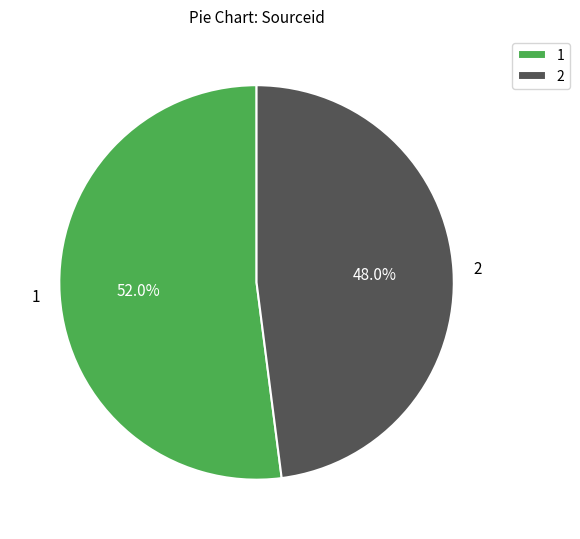

To the nearest percent, what is the difference between the 1 and 2 slice percentages?

4%